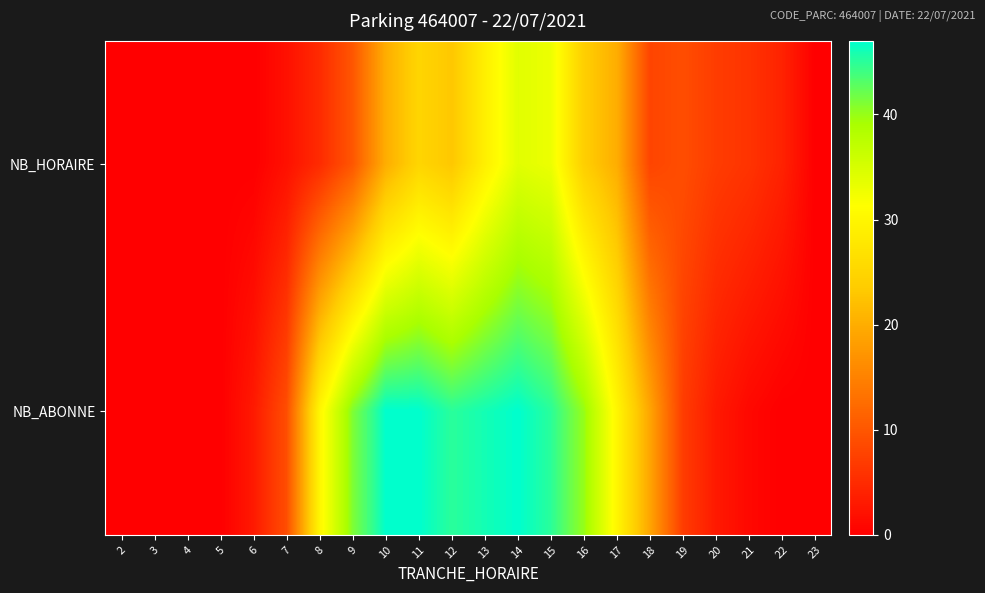

List the series in order of their peak value, lowest first.

NB_HORAIRE, NB_ABONNE